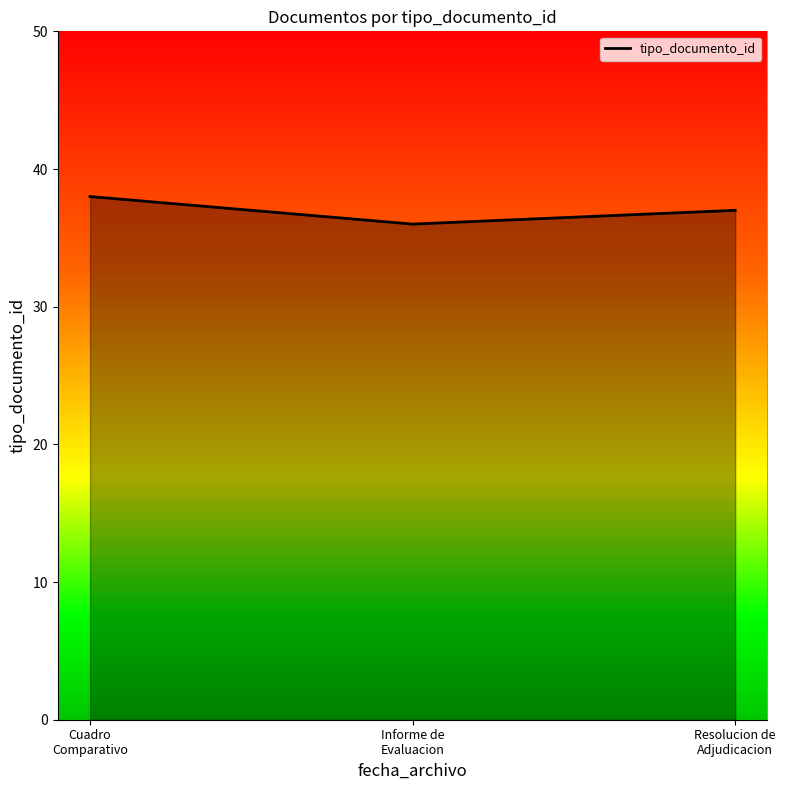

How many categories are shown in the chart?

3